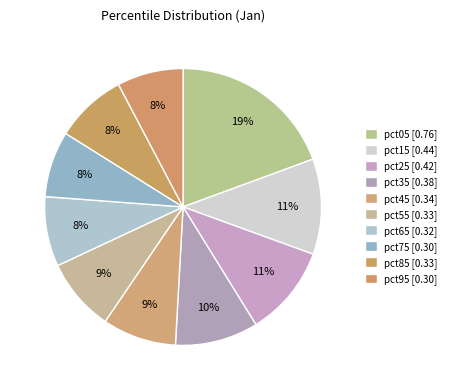

Which slice is the smallest?

pct75